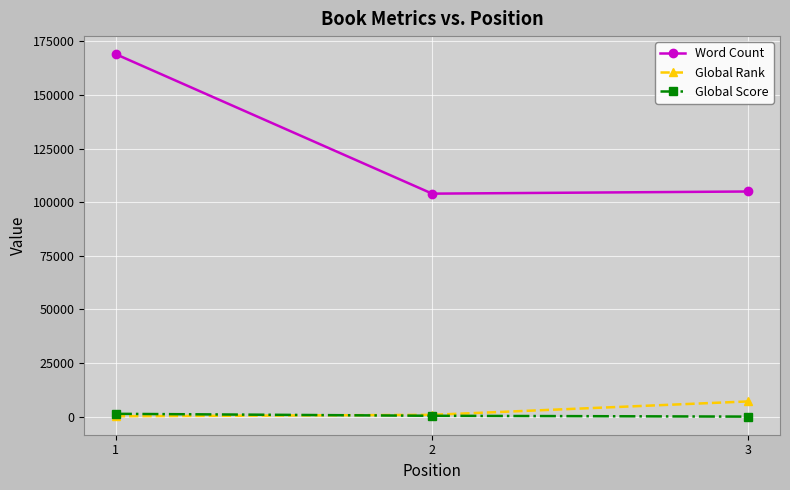

Is the value of Global Score at 3 greater than the value of Word Count at 3?

No